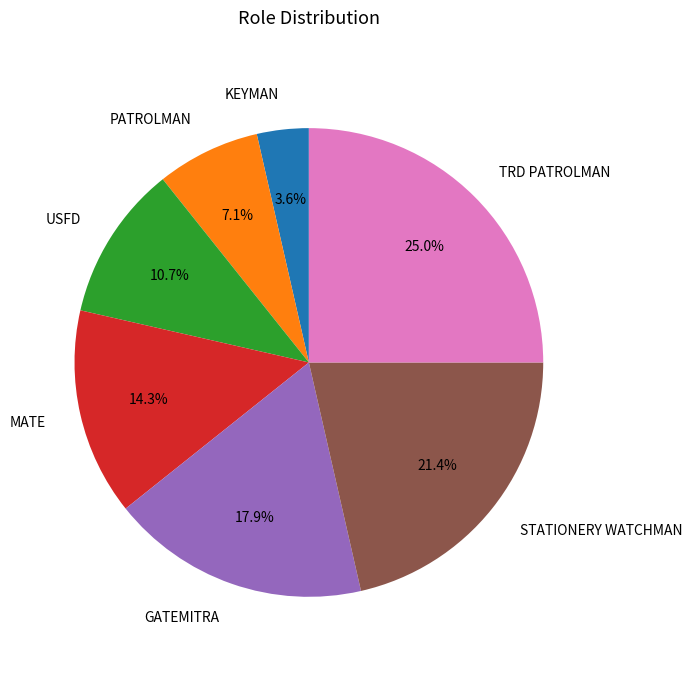

How many segments does this pie chart have?

7